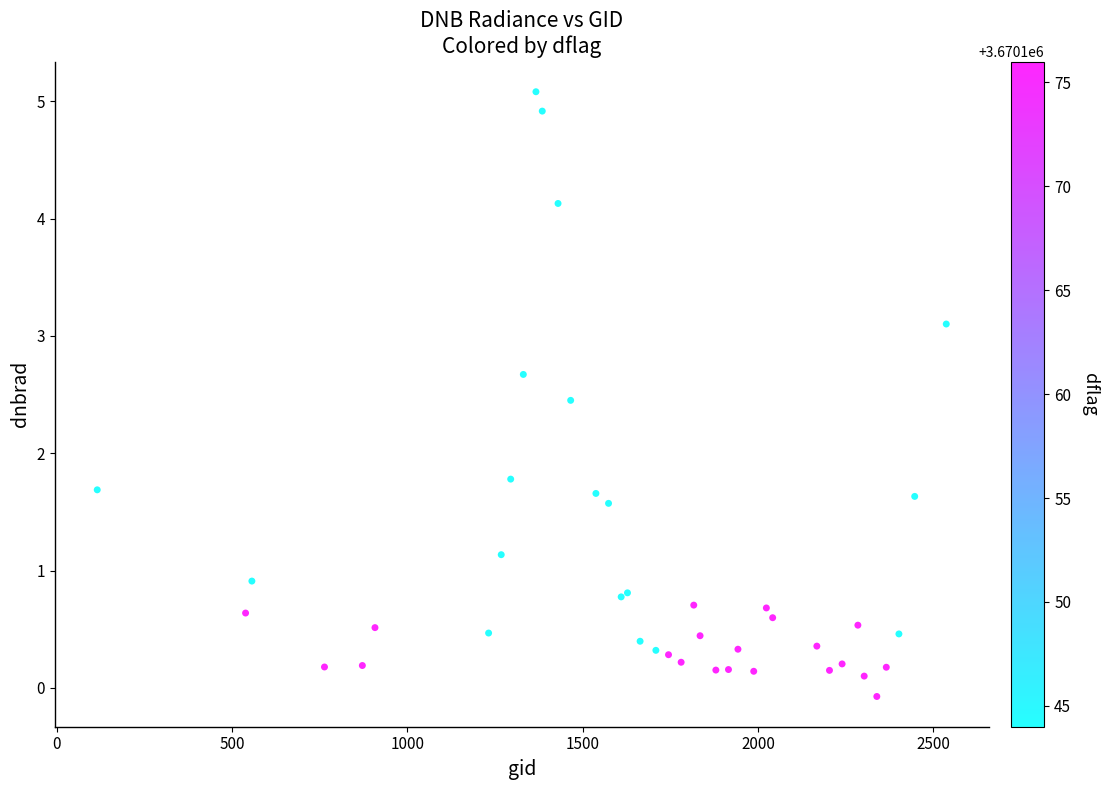

What Y value in the scatter plot is closest to 2?

1.8